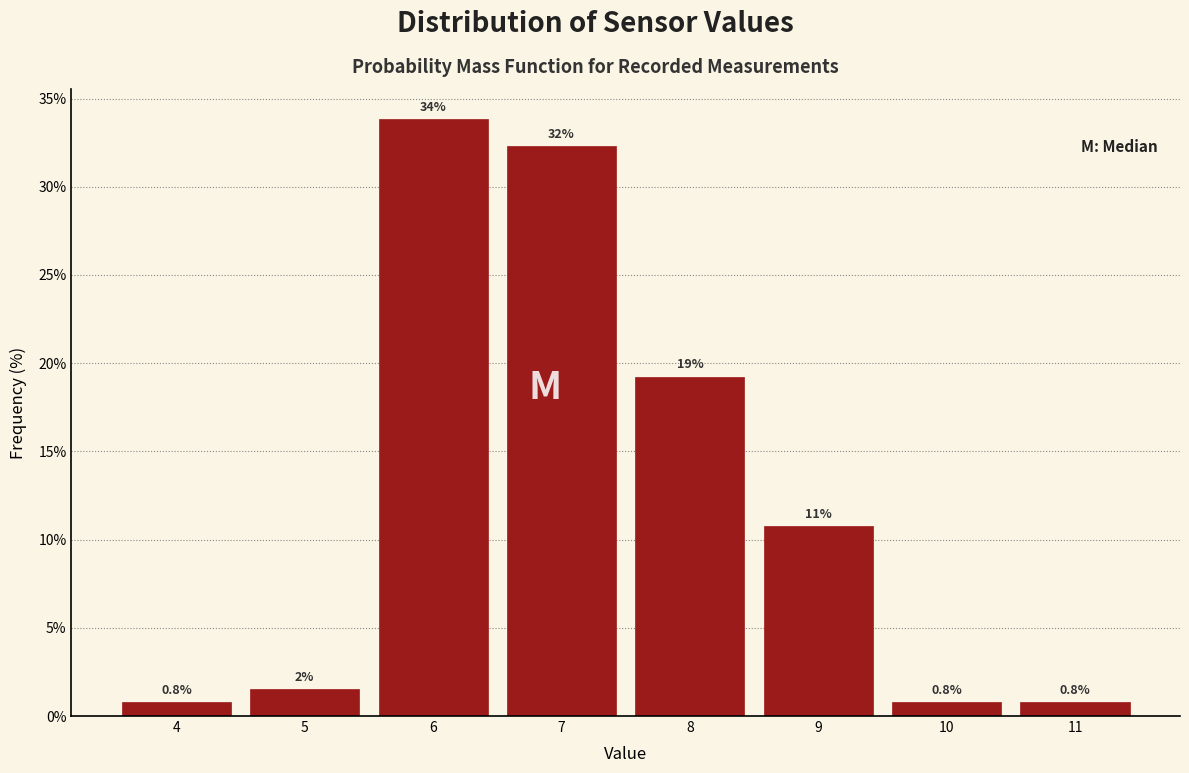

What is the value of the 5th bar from the left?

19.2